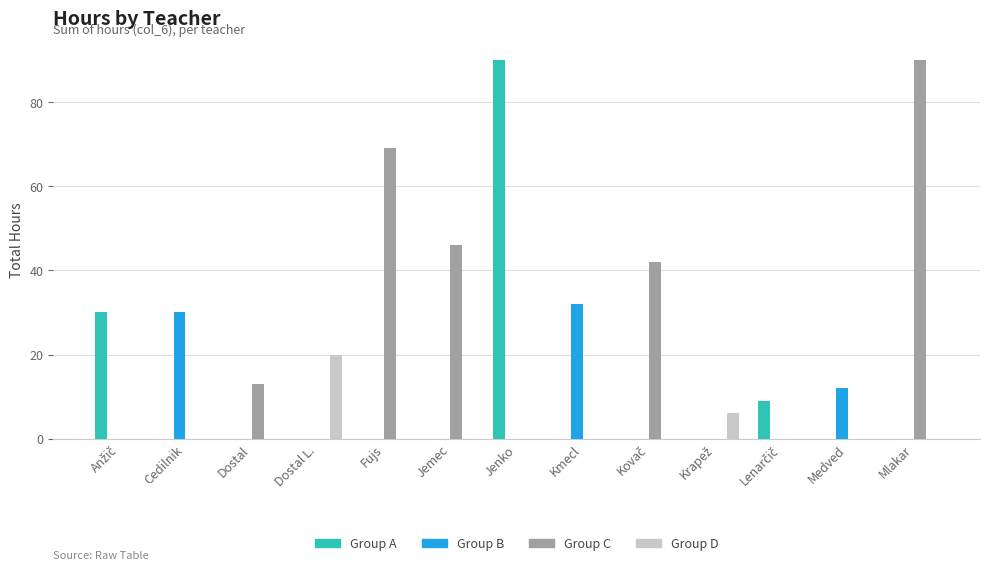

How many categories are shown in the chart?

13